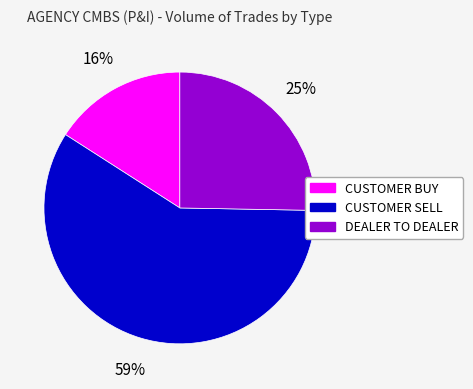

To the nearest percent, what percentage of the pie is CUSTOMER BUY?

16%